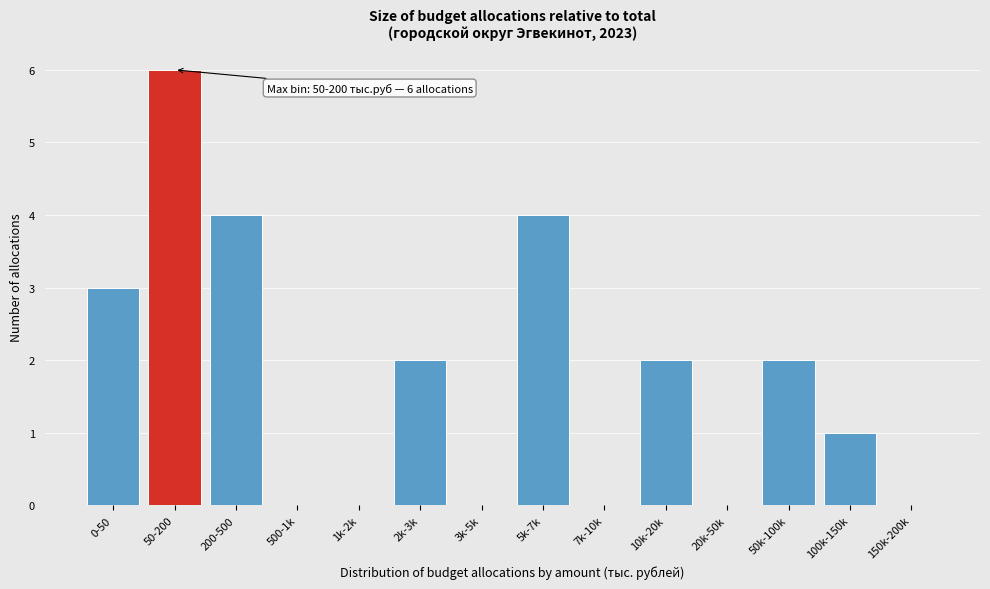

Reading left to right, transcribe all the data shown in this chart.

0-50=3	50-200=6	200-500=4	500-1k=0	1k-2k=0	2k-3k=2	3k-5k=0	5k-7k=4	7k-10k=0	10k-20k=2	20k-50k=0	50k-100k=2	100k-150k=1	150k-200k=0